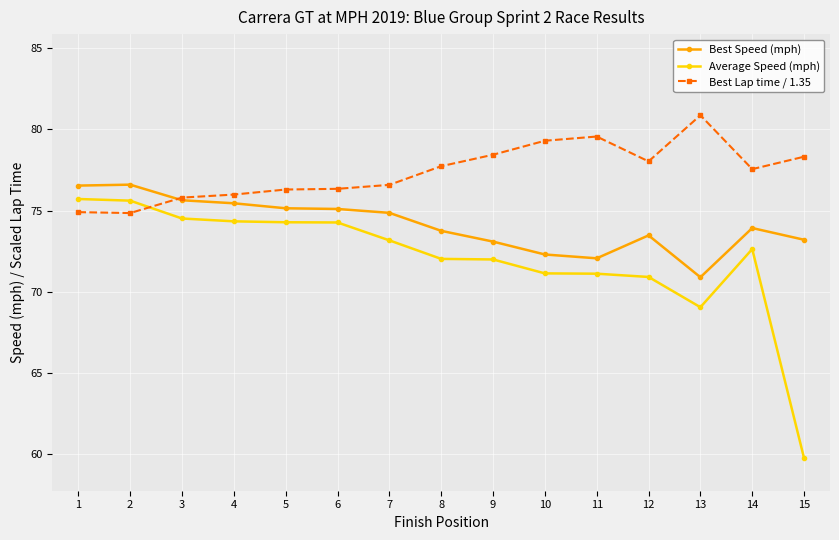

What is the sum of the Best Speed (mph) values at 10 and 4?

147.7